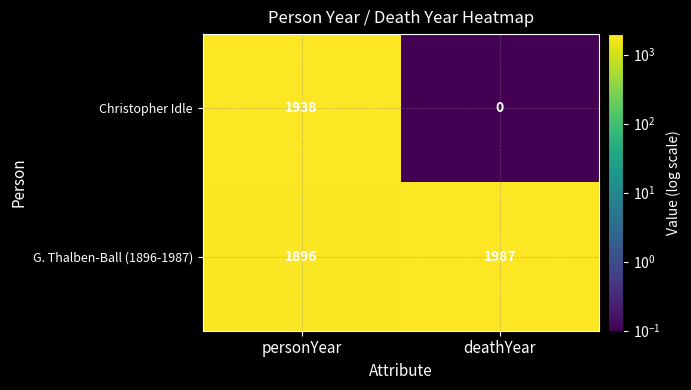

At which category is the sum across all series the highest?

personYear